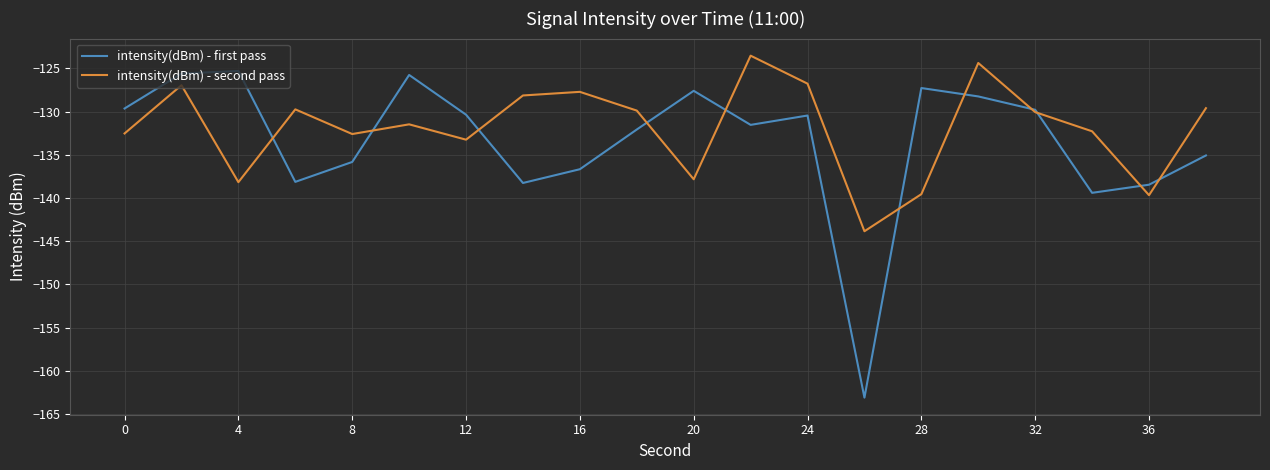

What is the minimum value shown in the chart?

-163.1